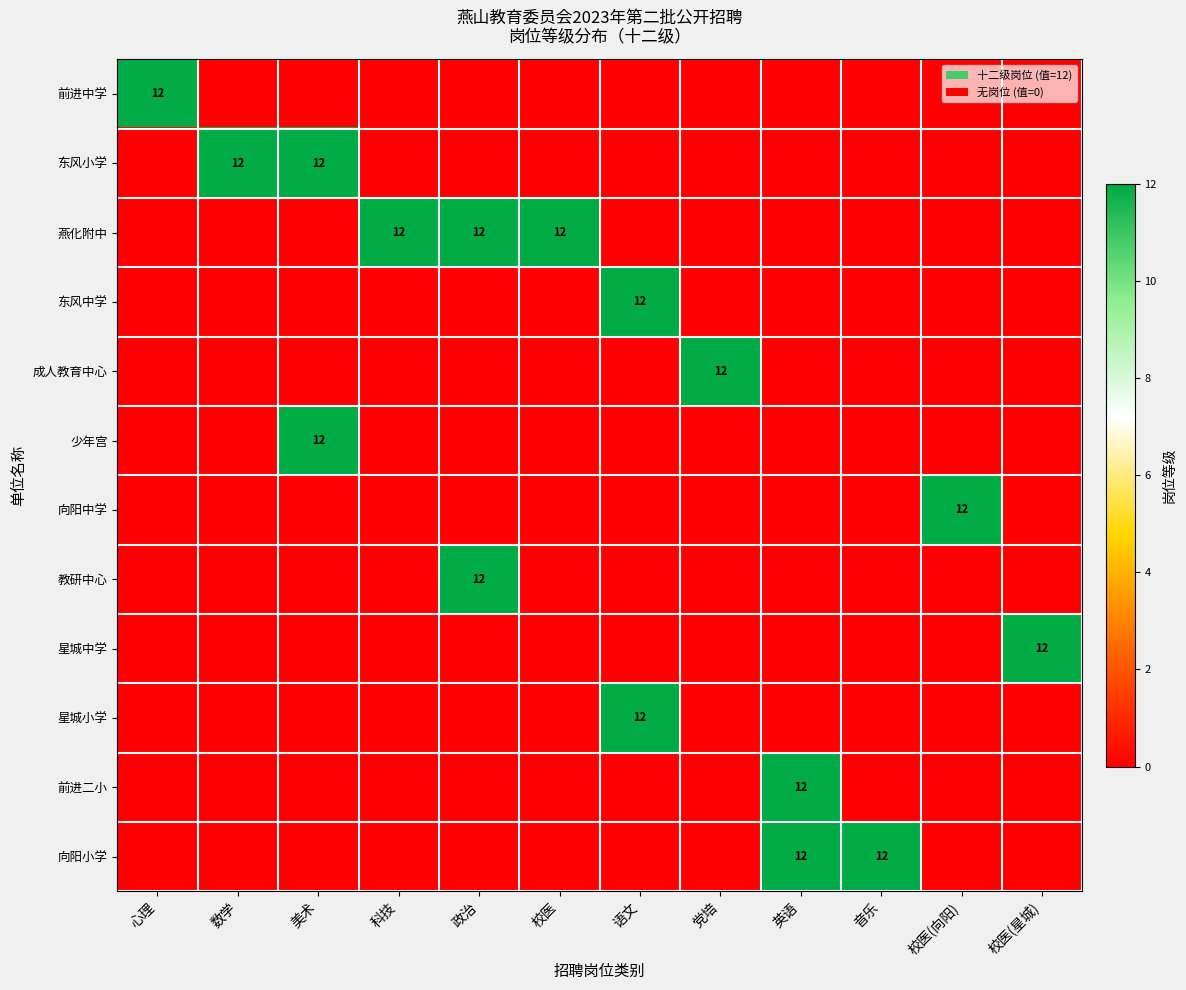

The value of 东风小学 at 数学 is 12. True or false?

True